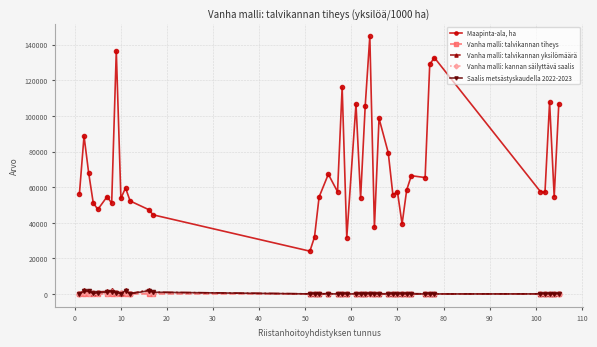

Which series has the largest range (max minus min)?

Maapinta-ala, ha